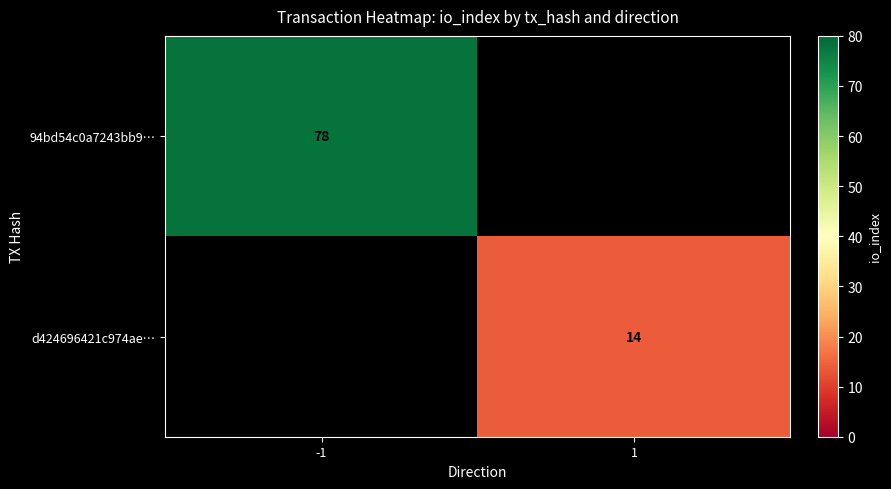

Which category has the highest value across all series?

-1